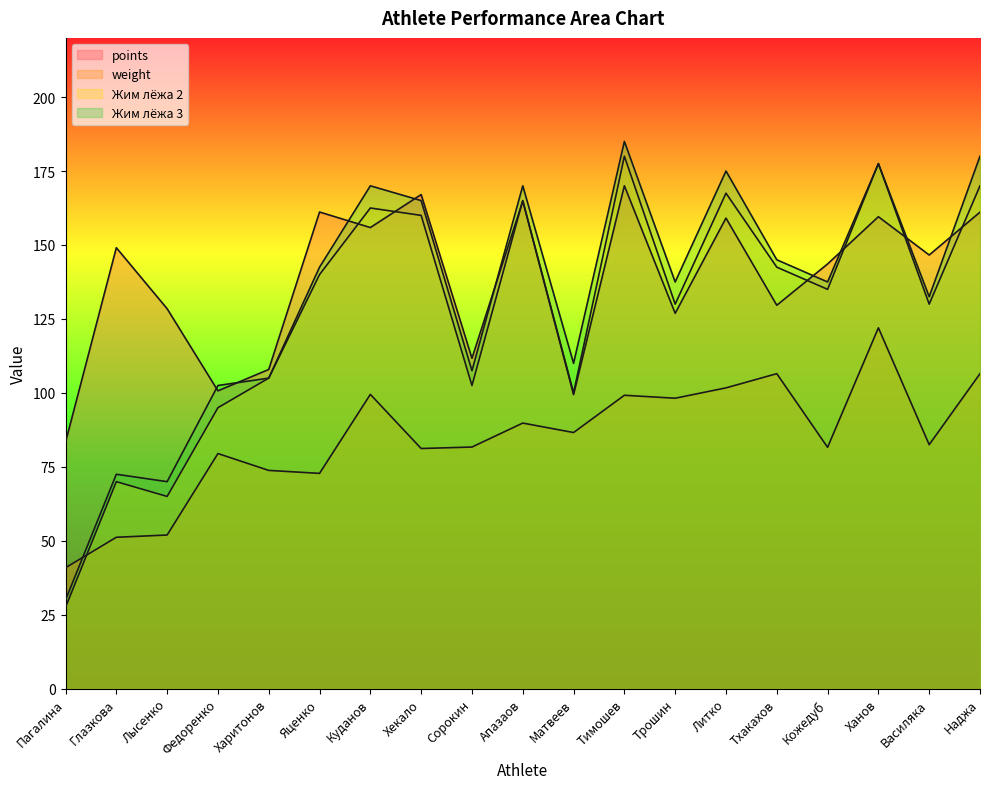

What is the label of the 5th point from the right?

Тхакахов